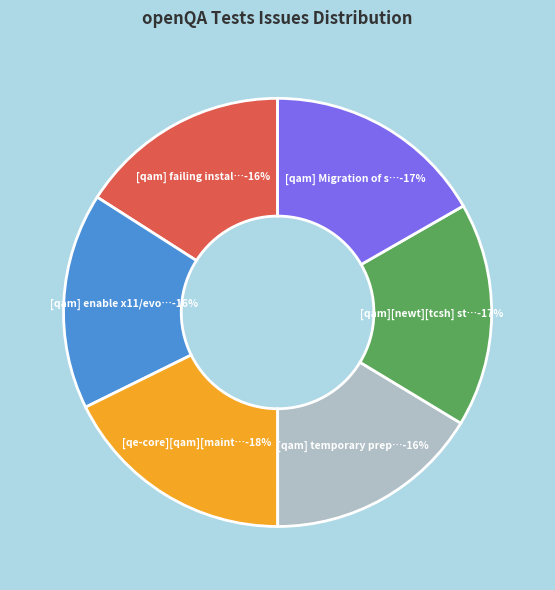

The [qam] temporary prepare workaround slice represents 16% of the pie. True or false?

True